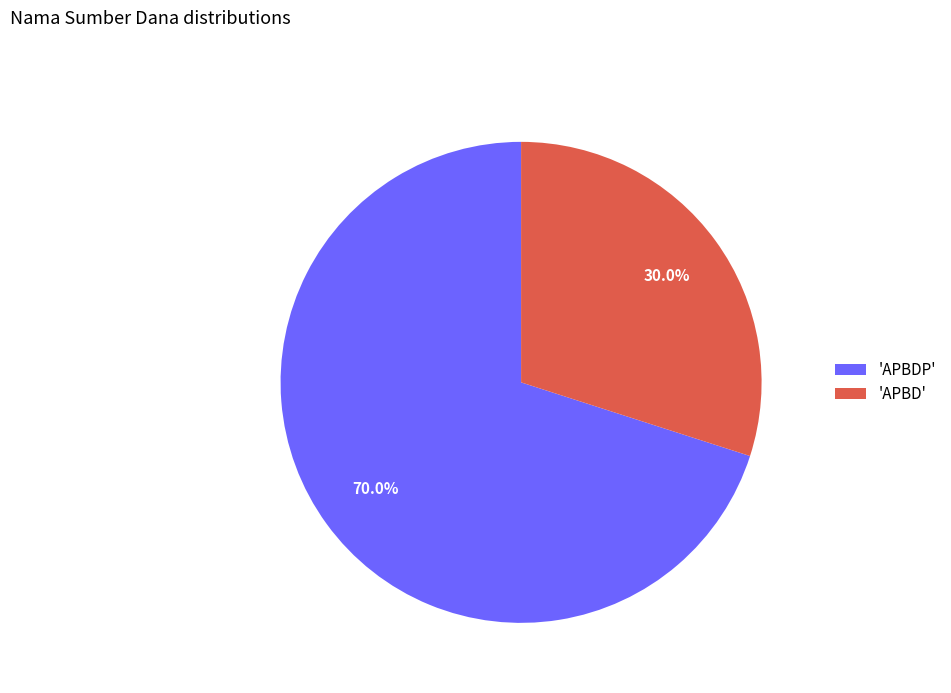

Which category has the biggest portion of the pie?

'APBDP'